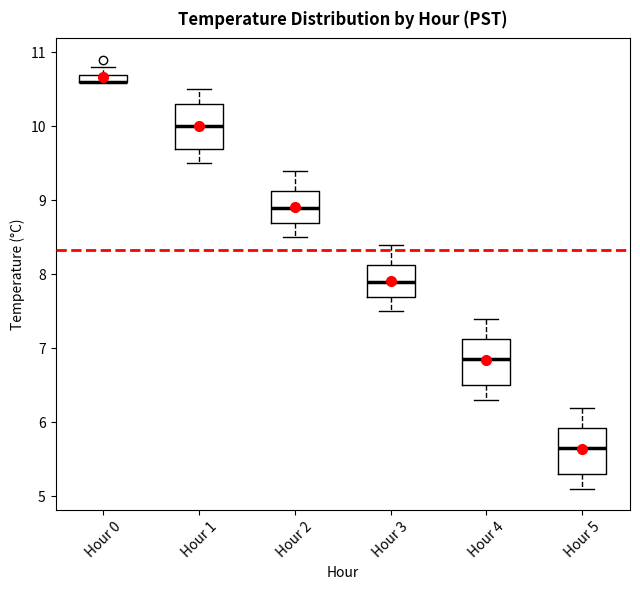

Where does the upper whisker of the box for Hour 4 end on the y-axis? The values are not printed on the chart, so give them approximately, as read against the axis.

7.4